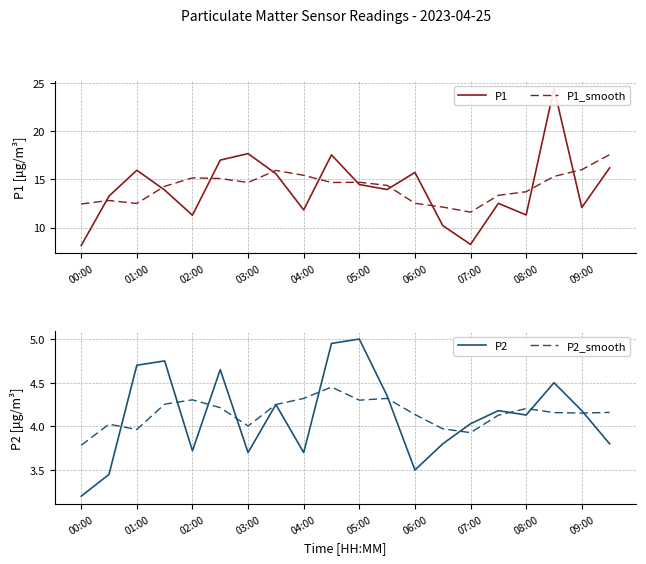

The value of P1_smooth at 05:00 is 22.9. True or false?

False